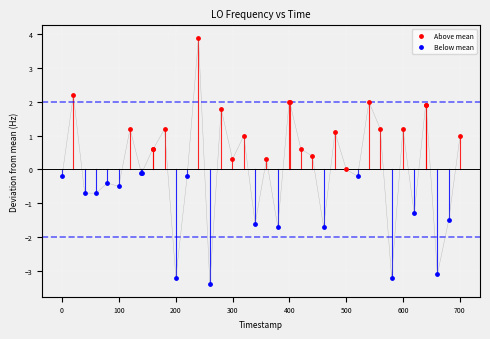

Which series reaches the minimum Y coordinate?

Below mean